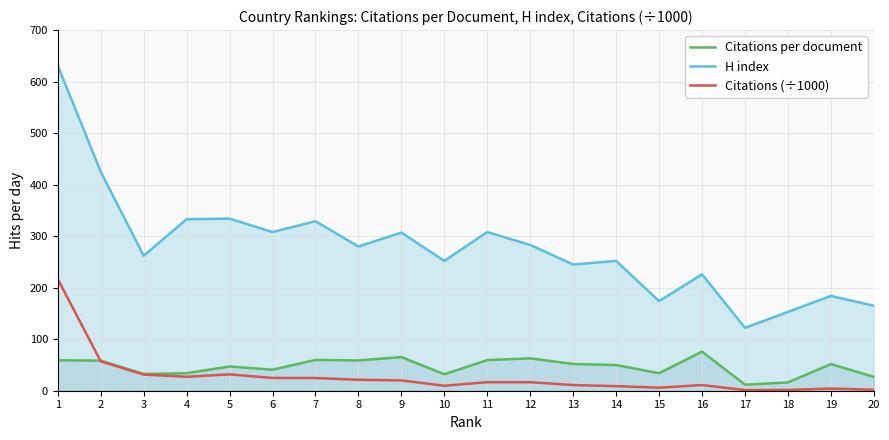

Rank the categories by H index value from highest to lowest.

1, 2, 5, 4, 7, 6, 11, 9, 12, 8, 3, 10, 14, 13, 16, 19, 15, 20, 18, 17